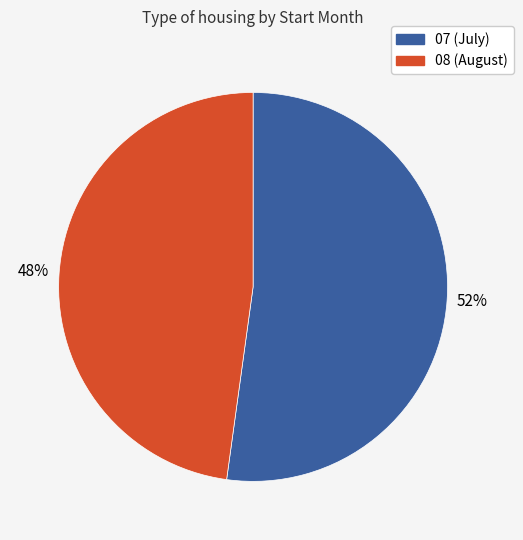

Between 07 and 08, which is larger?

07